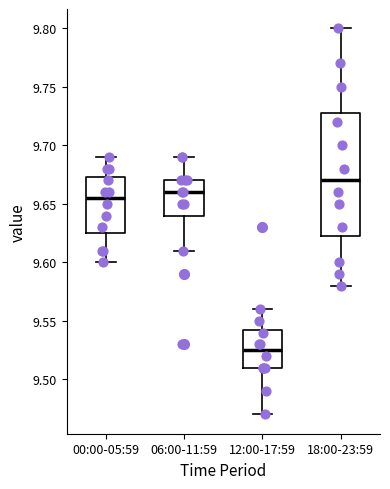

Where does the upper whisker of the box for 18:00-23:59 end on the y-axis? The values are not printed on the chart, so give them approximately, as read against the axis.

9.800